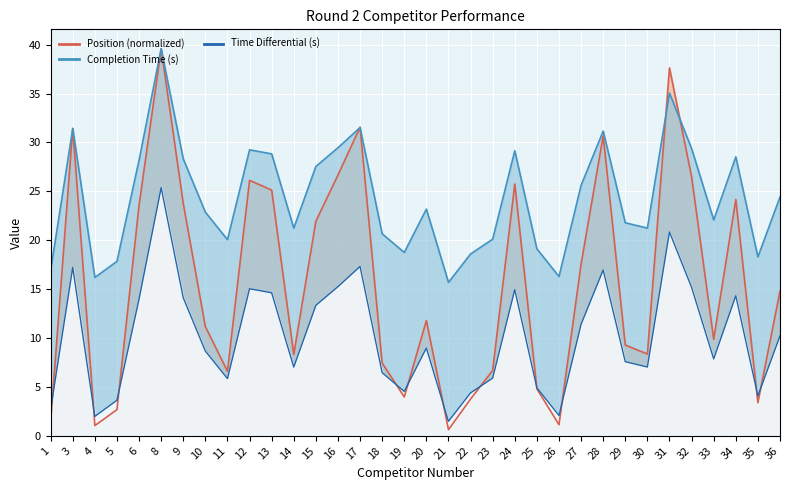

True or false: Time Differential (s) and Completion Time (s) cross at least once.

False